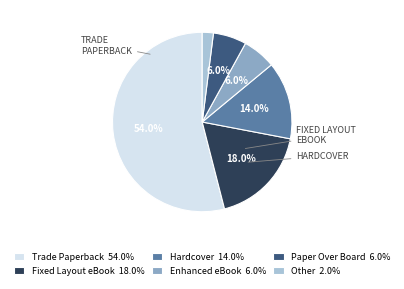

To the nearest percent, what is the average slice percentage?

17%